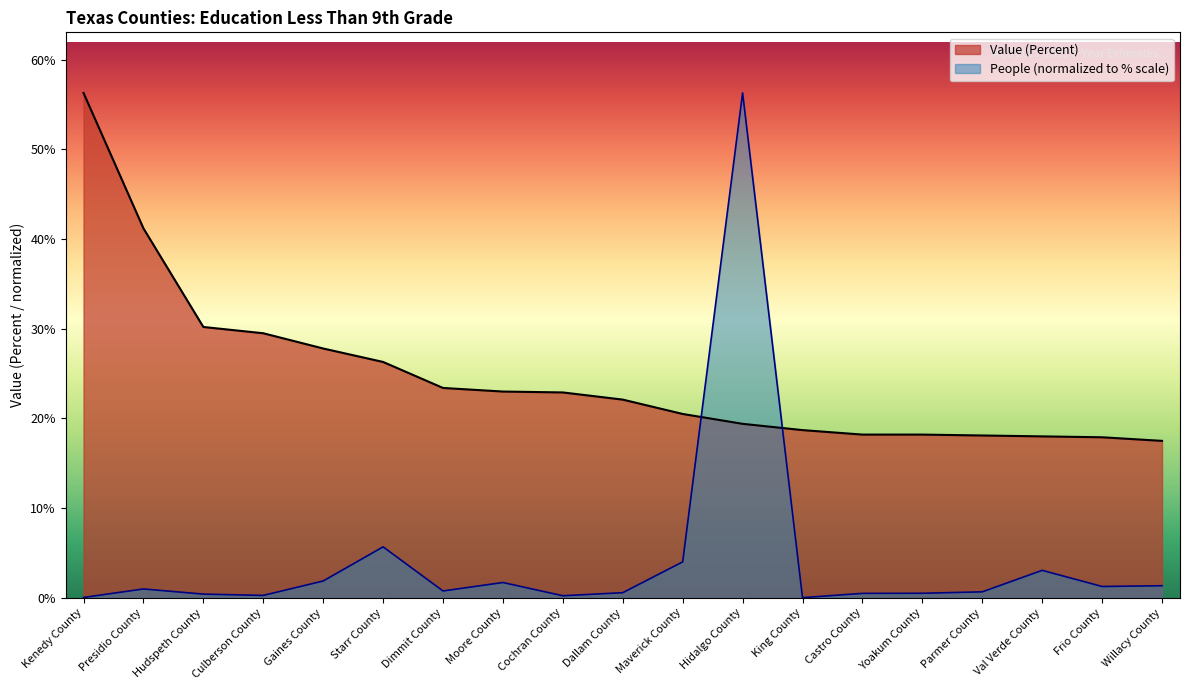

Rank the series by their average value, from lowest to highest.

People (normalized to % scale), Value (Percent)